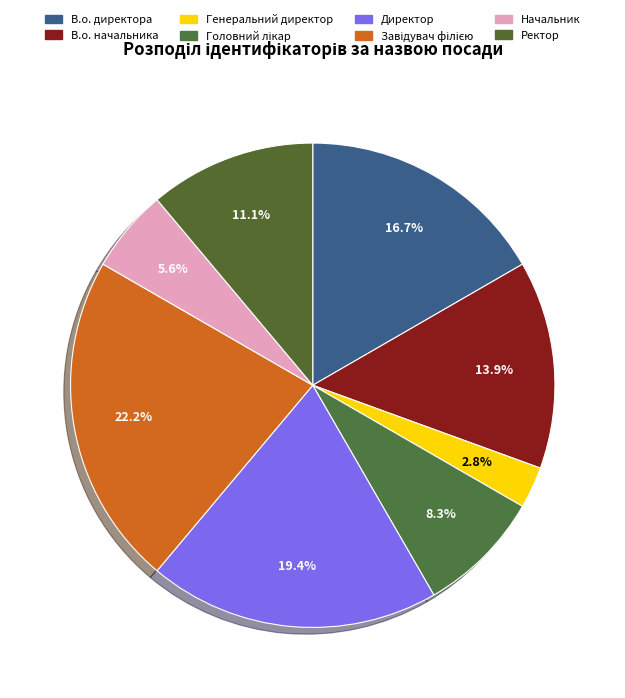

To the nearest percent, what is the combined percentage of В.о. начальника and Завідувач філією?

36%